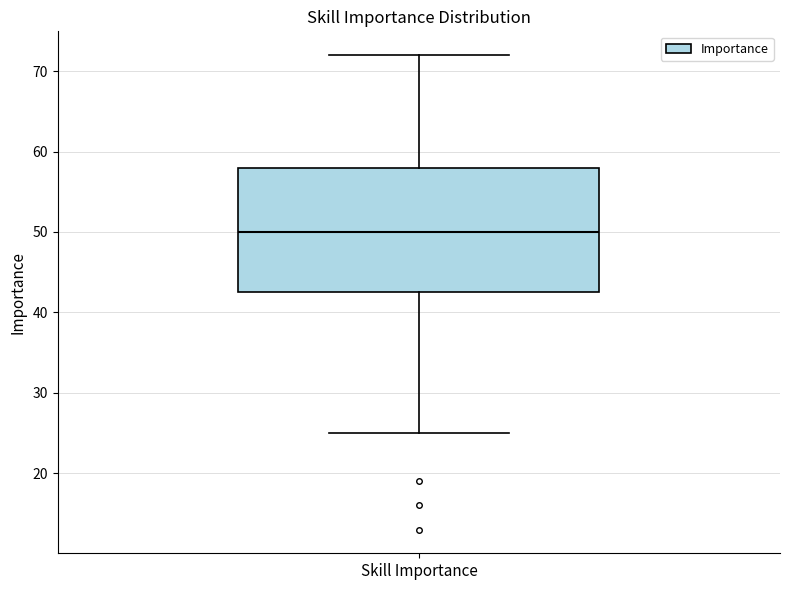

Read this box plot against the y-axis: the position of the median line, the range covered by the box, and the ends of both whiskers. The values are not printed on the chart, so give them approximately, as read against the axis.

median 50, box 43 to 58, whiskers 25 to 72